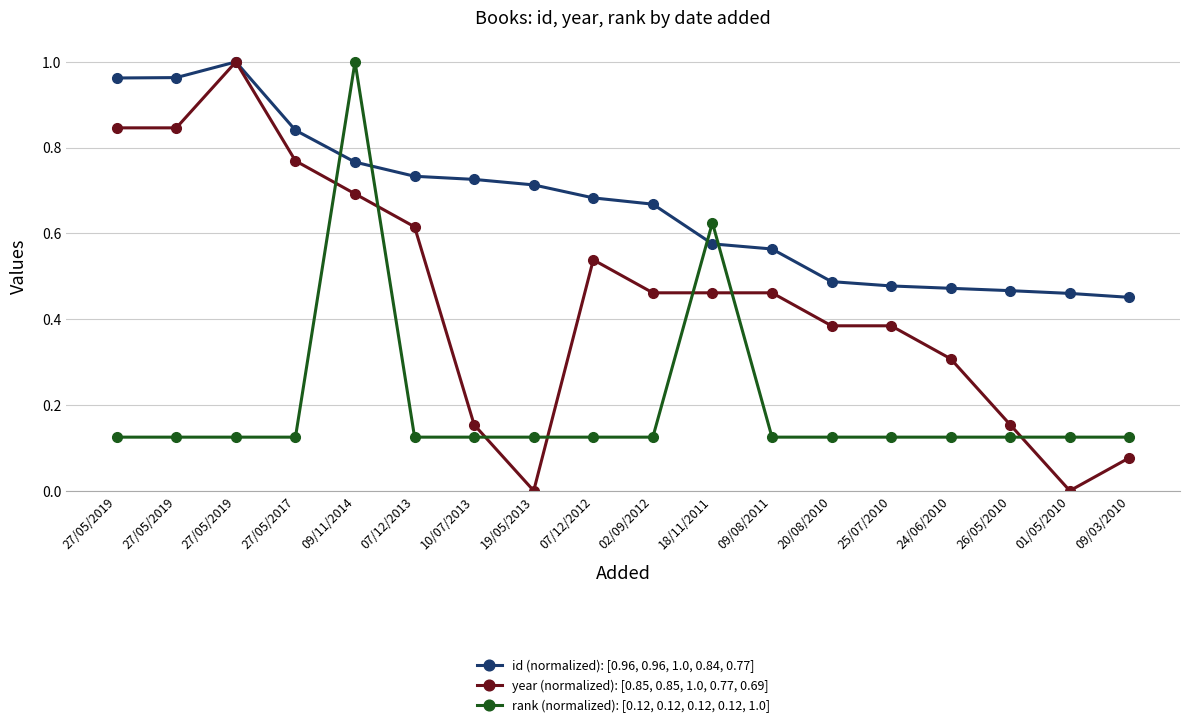

Does the chart have visible grid lines?

Yes